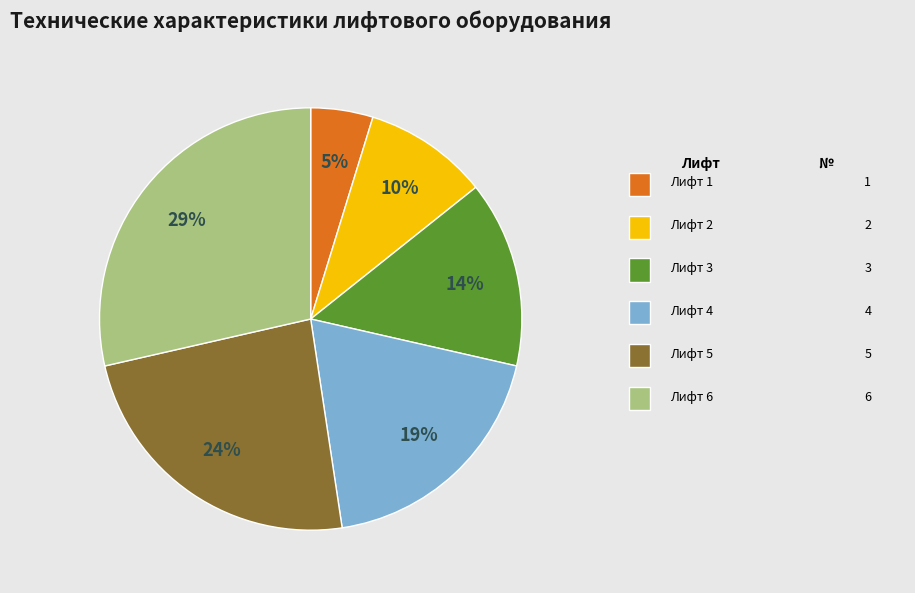

Does any single category account for the majority?

No